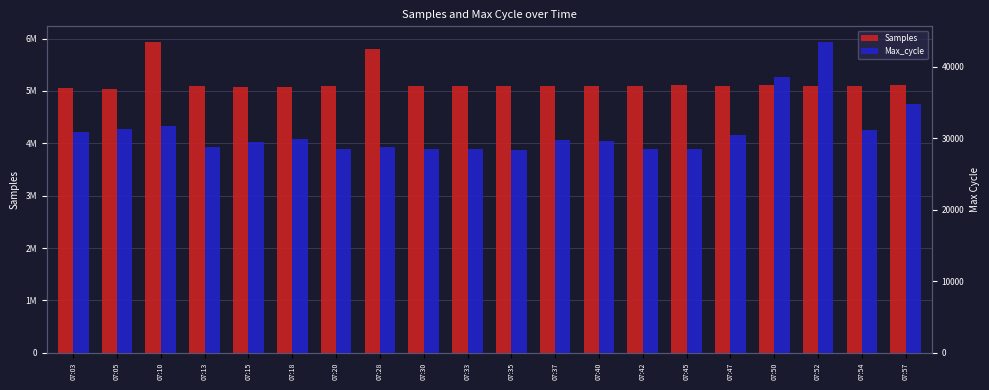

What are all the series names shown in the legend?

Samples, Max_cycle